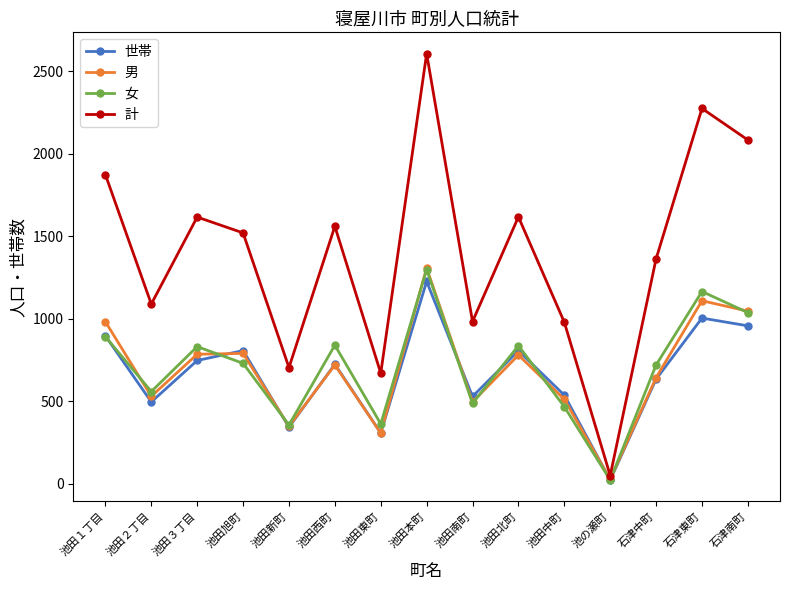

At which category is the sum across all series the highest?

池田本町